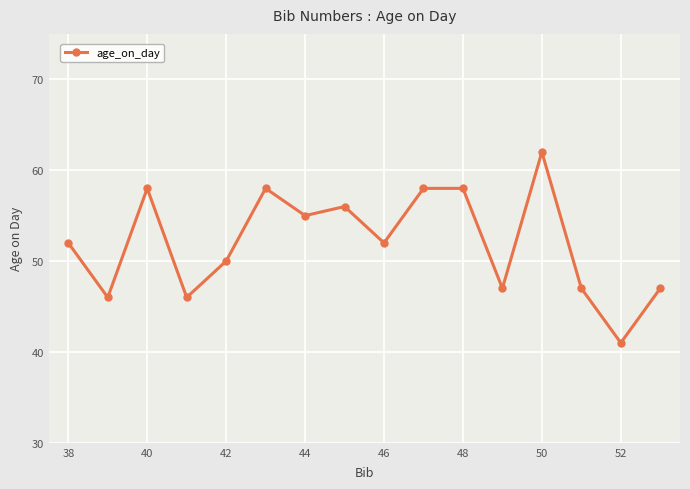

What is the average value?

52